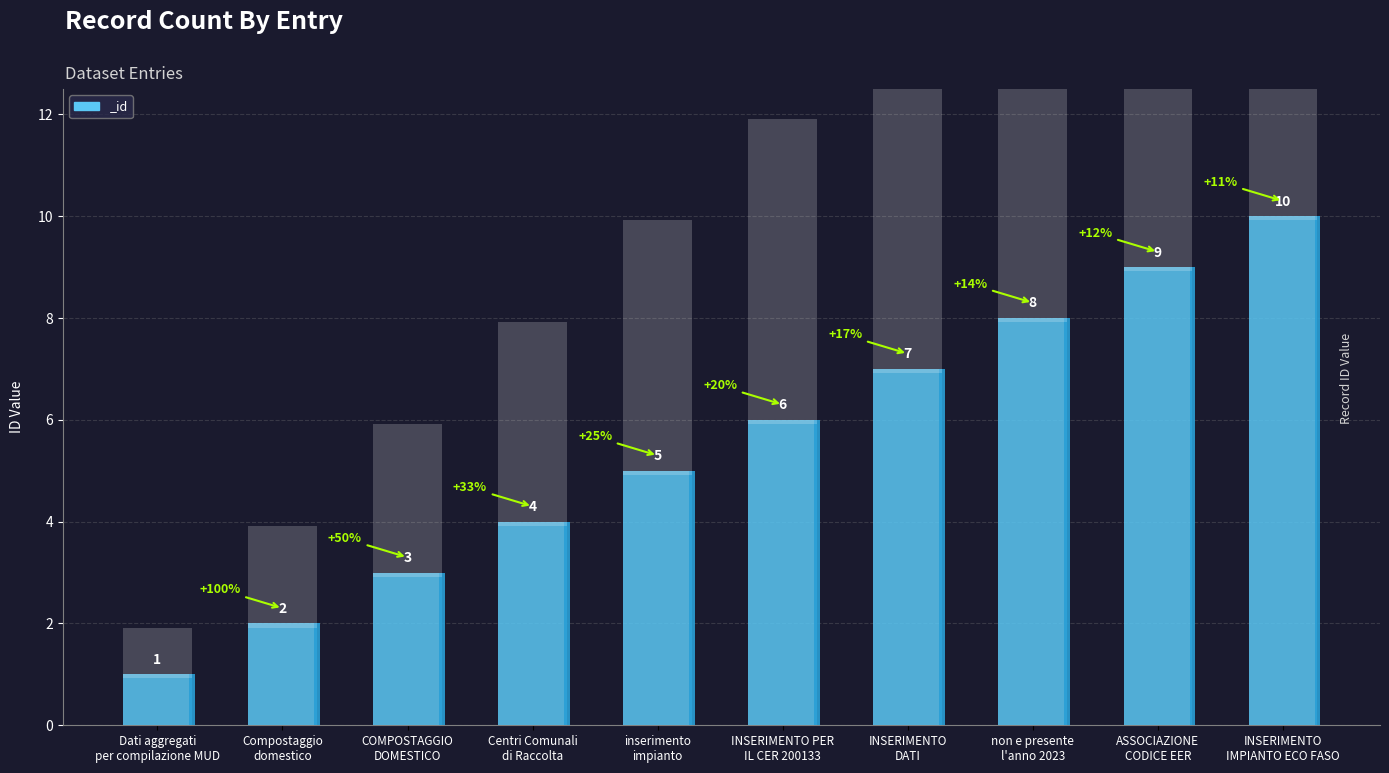

What is the sum of all values?

55